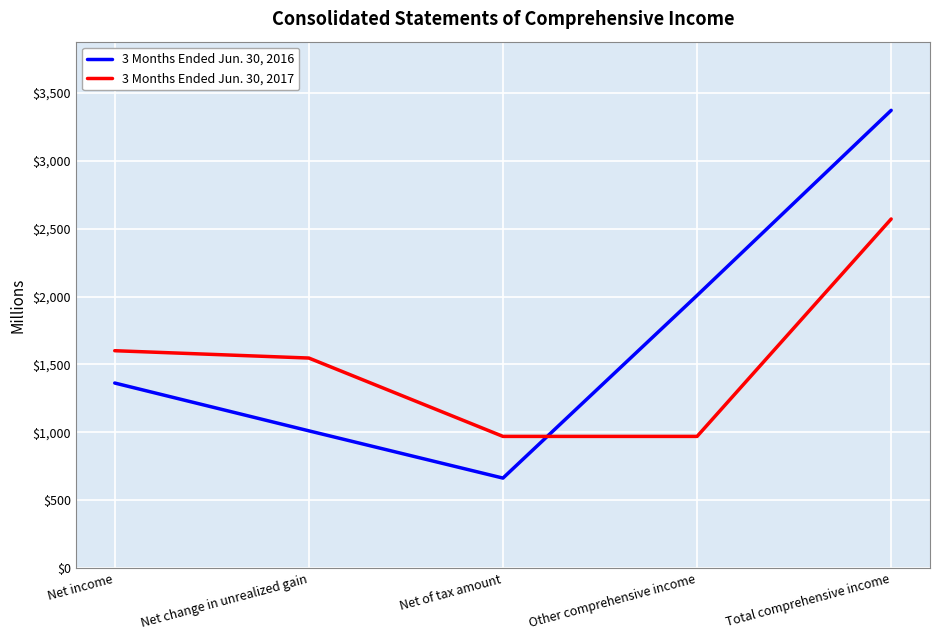

Rank the series by their maximum value, from highest to lowest.

3 Months Ended Jun. 30, 2016, 3 Months Ended Jun. 30, 2017